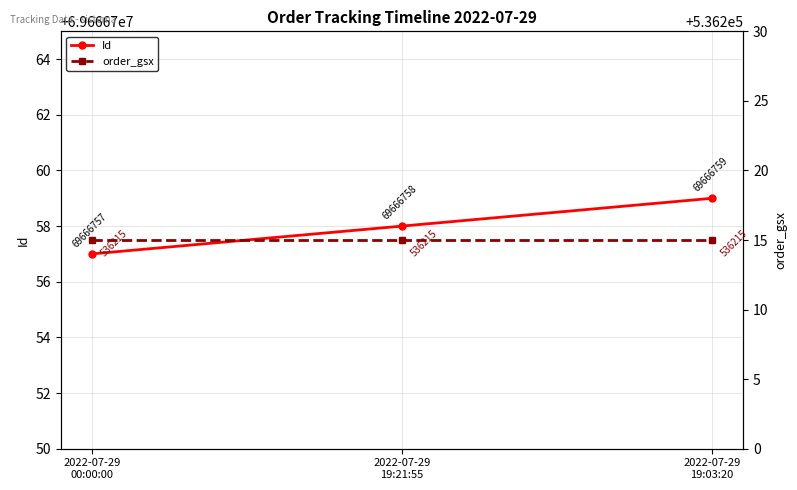

Rank the series at 2022-07-29
19:03:20 from lowest to highest value.

order_gsx, Id